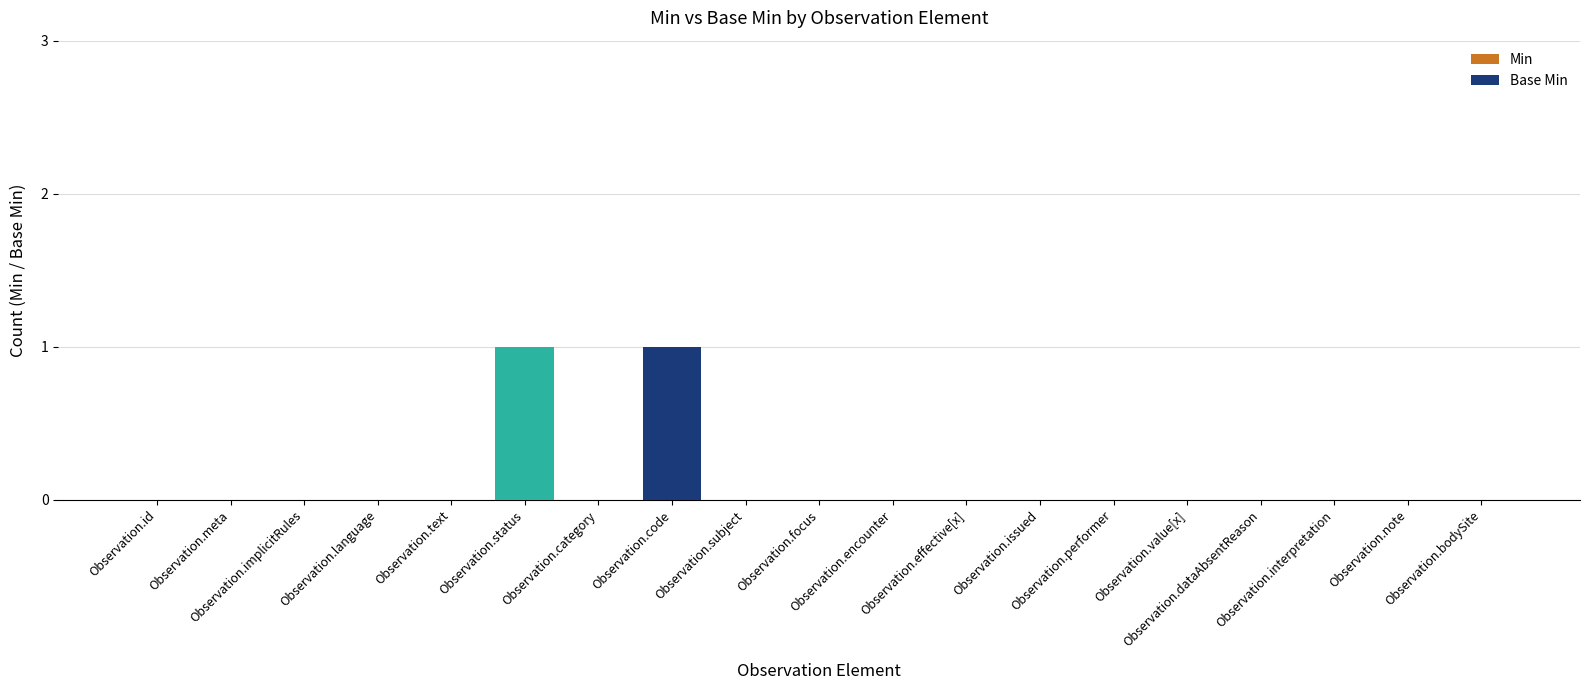

How many groups of bars are there?

19